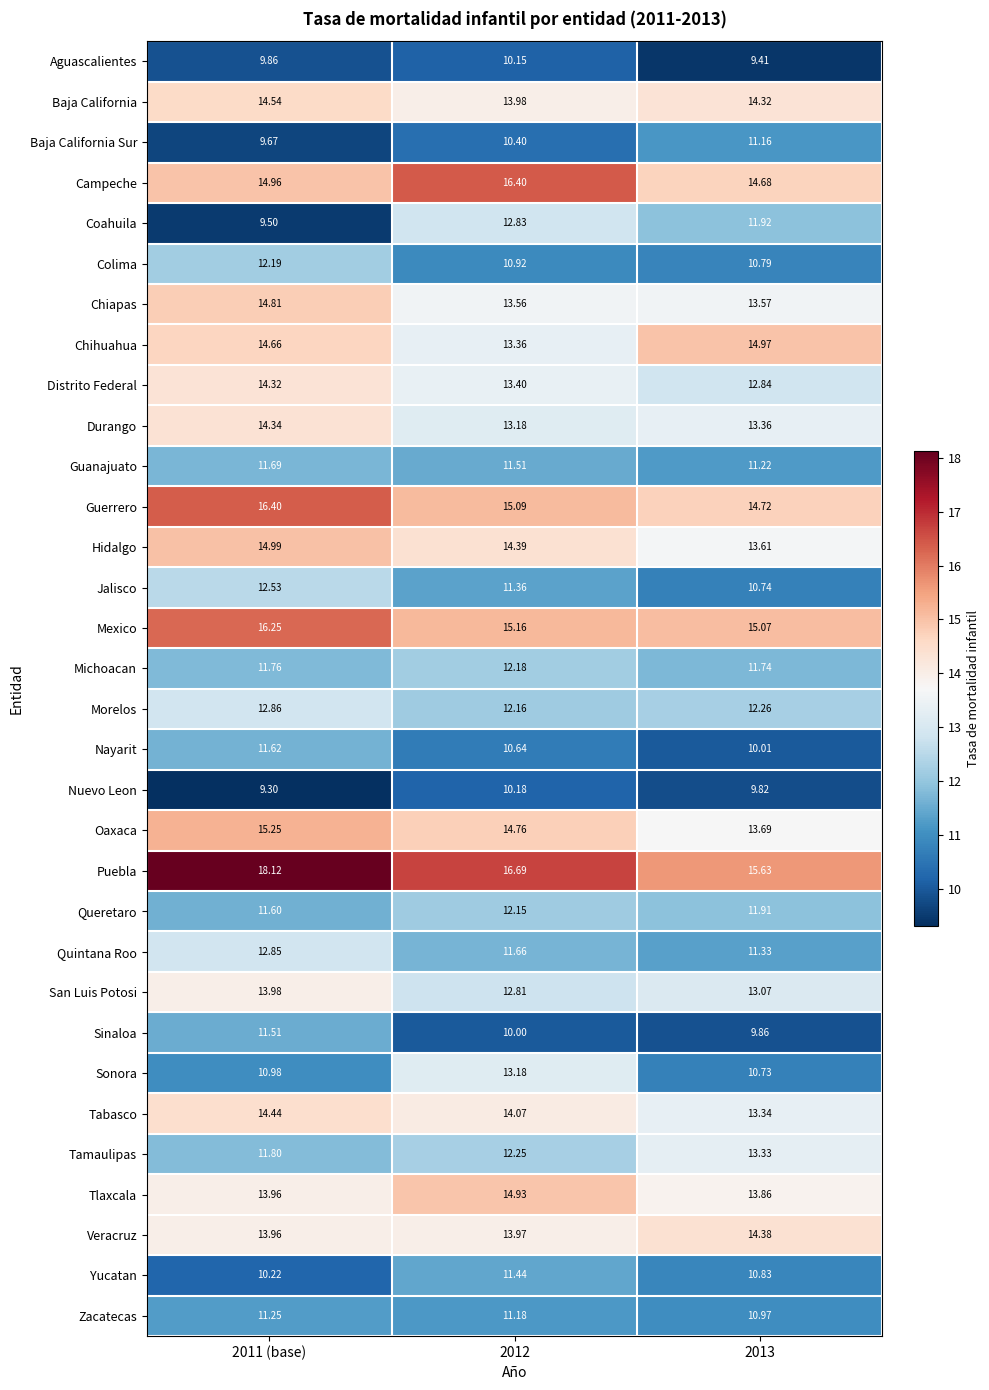

Which series has the largest total across all categories?

Puebla